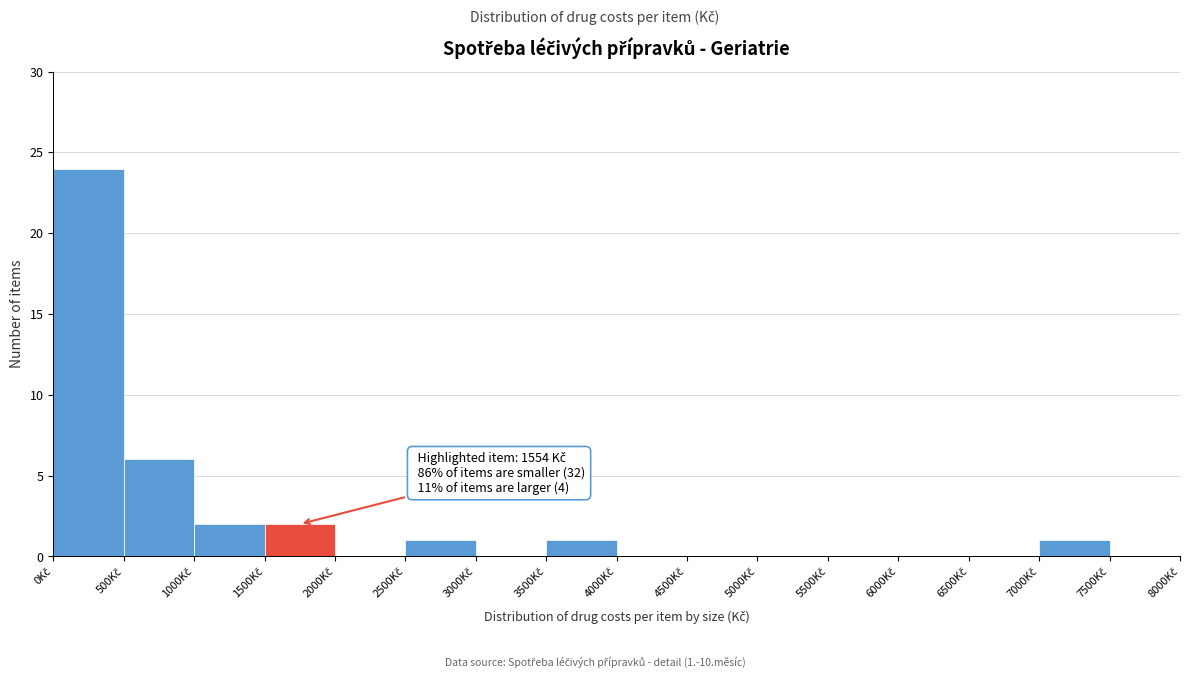

Which range on the x-axis has the tallest bar?

0 to 500